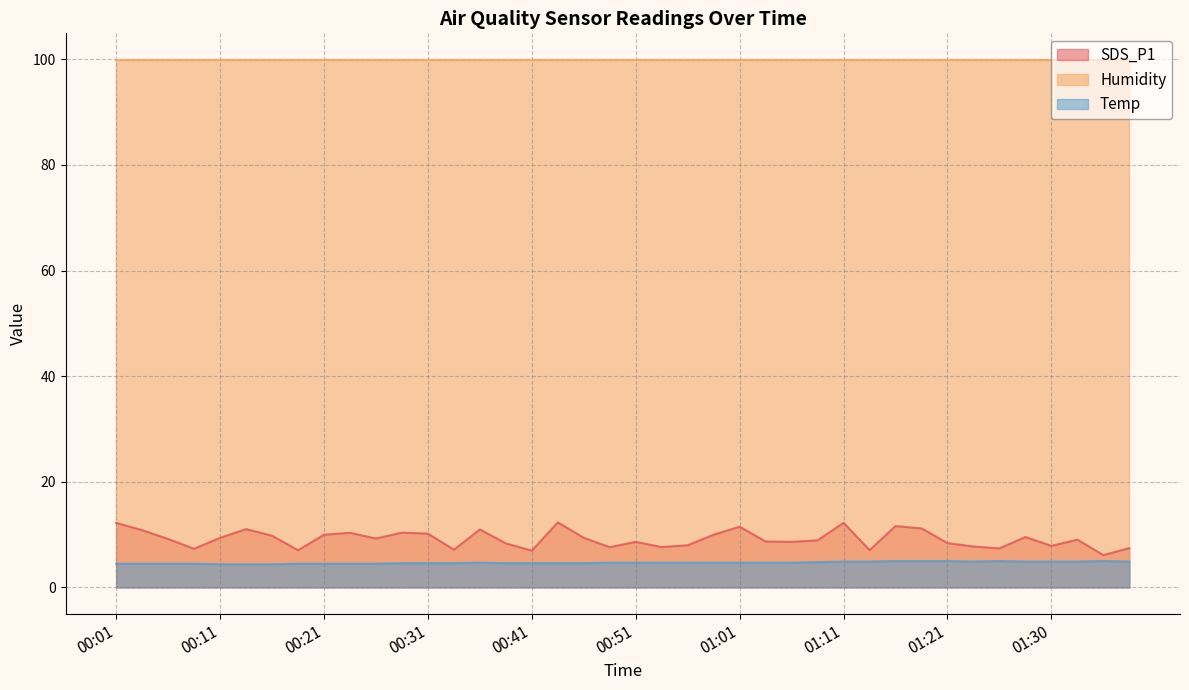

Between 00:41 and 00:28, which is larger?

00:28